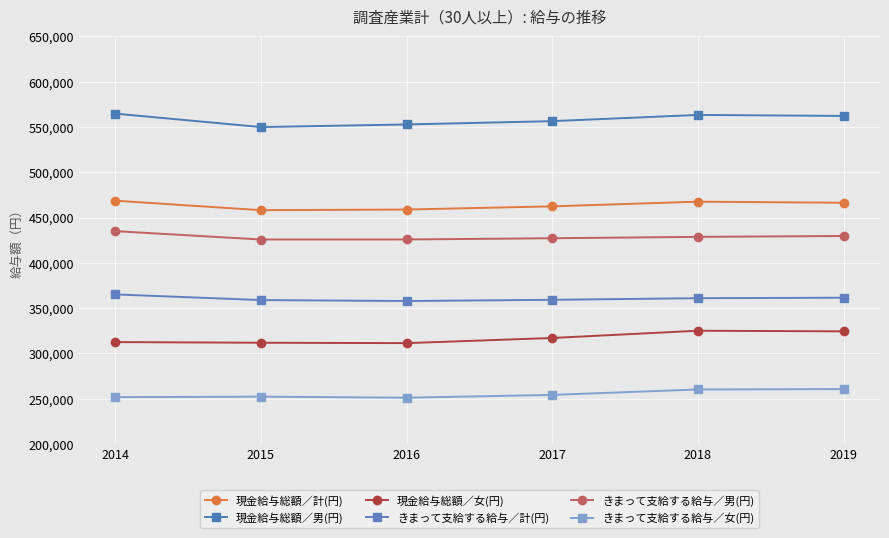

What is the value of the きまって支給する給与／計(円) point at the 5th from the left?

361009